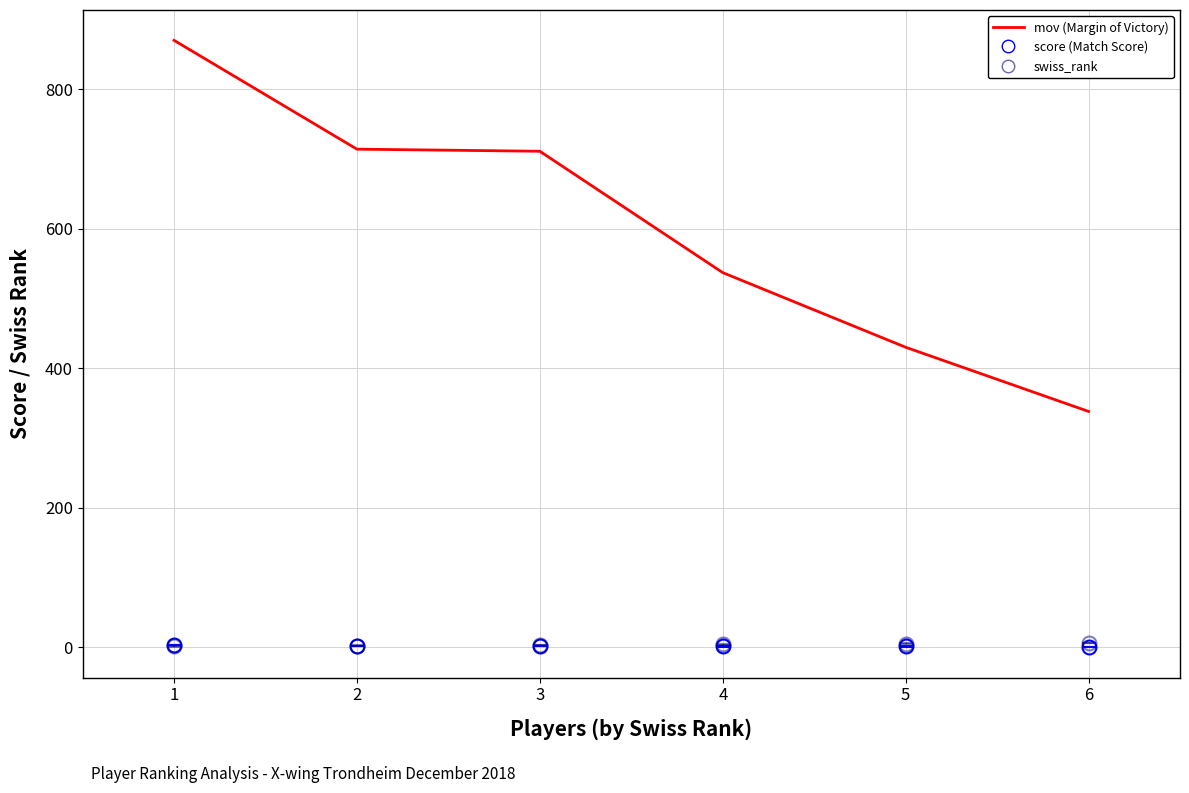

What is the maximum value shown in the chart?

870